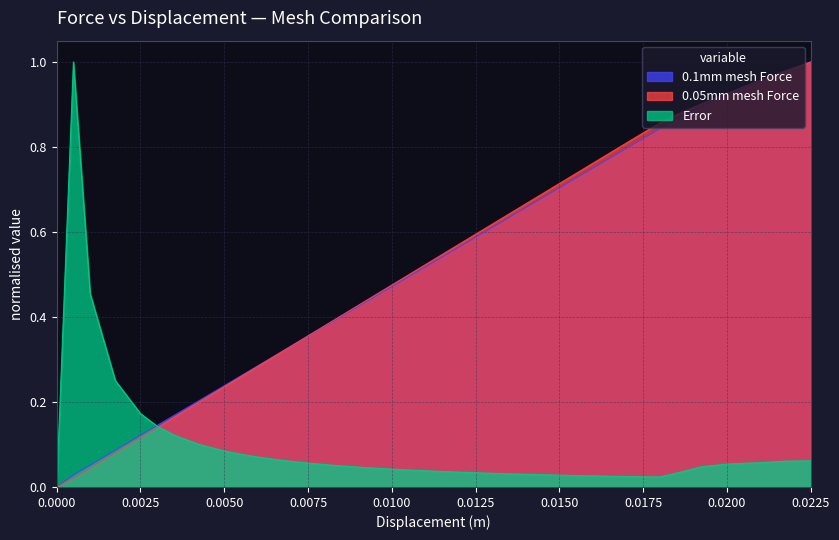

Reading right to left, what are all the values shown in this chart?

0.1mm mesh Force: 1.0	1.0	1.0	0.9	0.9	0.9	0.9	0.8	0.8	0.8	0.8	0.7	0.7	0.7	0.6	0.6	0.6	0.6	0.5	0.5	0.5	0.4	0.4	0.4	0.4	0.3	0.3	0.3	0.2	0.2	0.2	0.1	0.1	0.1	0.1	0.0	0.0
0.05mm mesh Force: 1.0	1.0	1.0	0.9	0.9	0.9	0.9	0.9	0.8	0.8	0.8	0.7	0.7	0.7	0.6	0.6	0.6	0.6	0.5	0.5	0.5	0.4	0.4	0.4	0.4	0.3	0.3	0.3	0.2	0.2	0.2	0.1	0.1	0.1	0.0	0.0	0.0
Error: 0.1	0.1	0.1	0.1	0.1	0.0	0.0	0.0	0.0	0.0	0.0	0.0	0.0	0.0	0.0	0.0	0.0	0.0	0.0	0.0	0.0	0.0	0.0	0.1	0.1	0.1	0.1	0.1	0.1	0.1	0.1	0.1	0.2	0.3	0.5	1.0	0.0